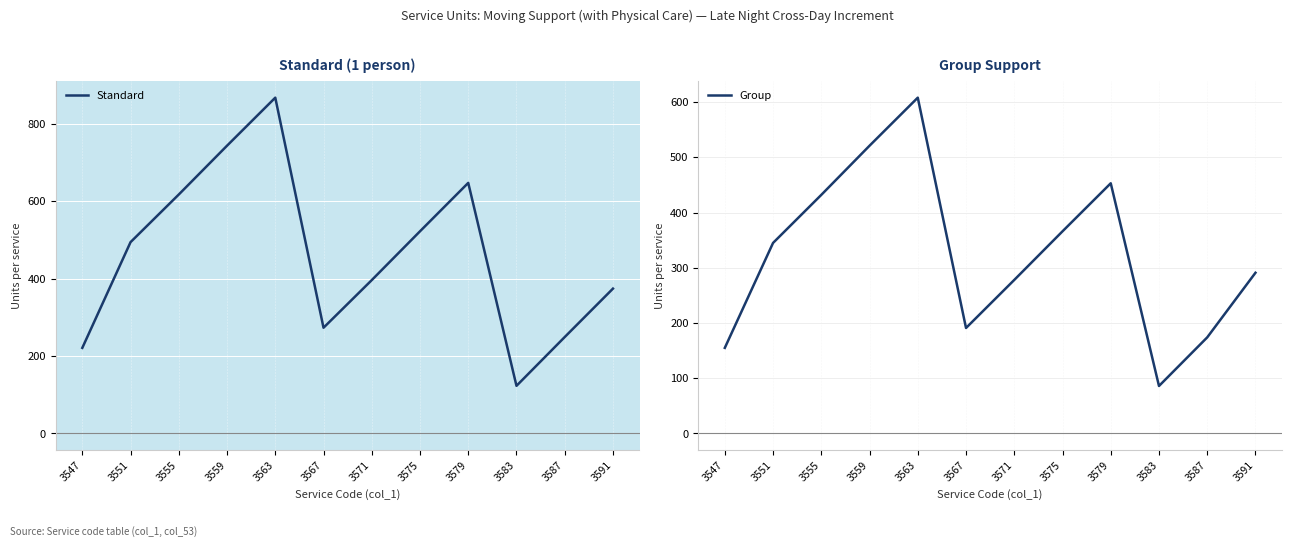

The Standard series shows 670 at 3591. True or false?

False